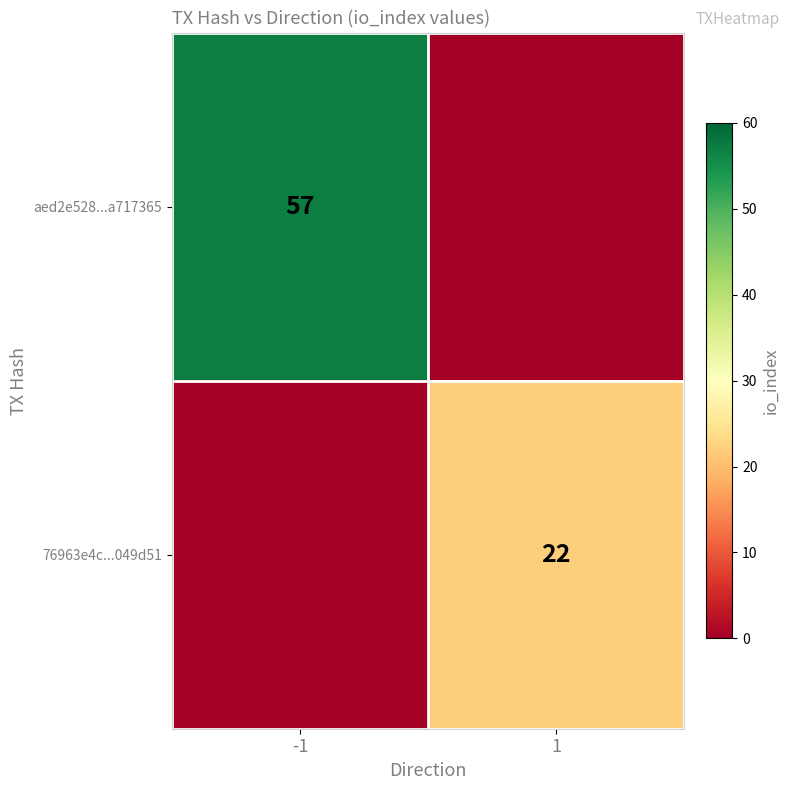

Which has a higher value, -1 or 1?

-1